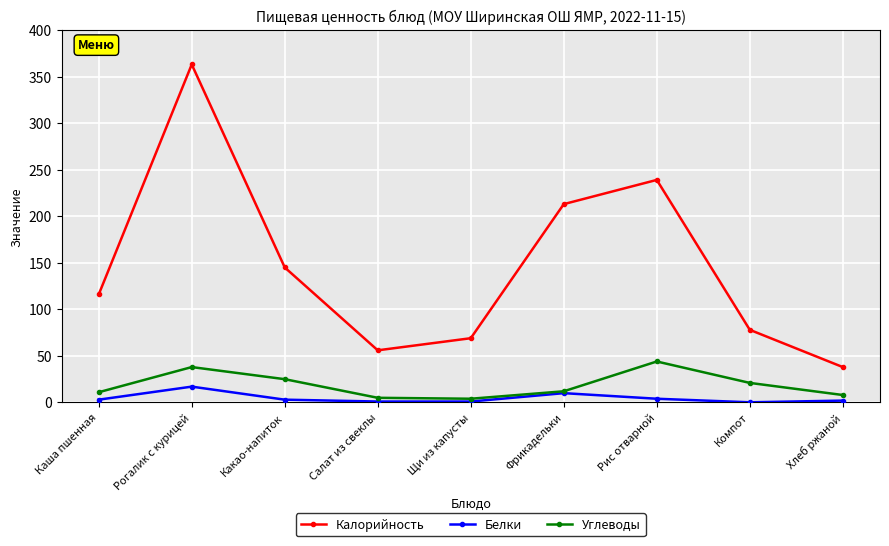

What is the label of the 3rd point from the right?

Рис отварной